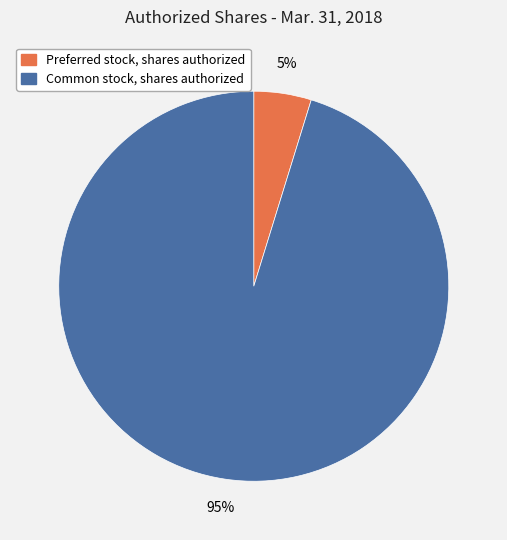

Which has a higher value, Common stock, shares authorized or Preferred stock, shares authorized?

Common stock, shares authorized